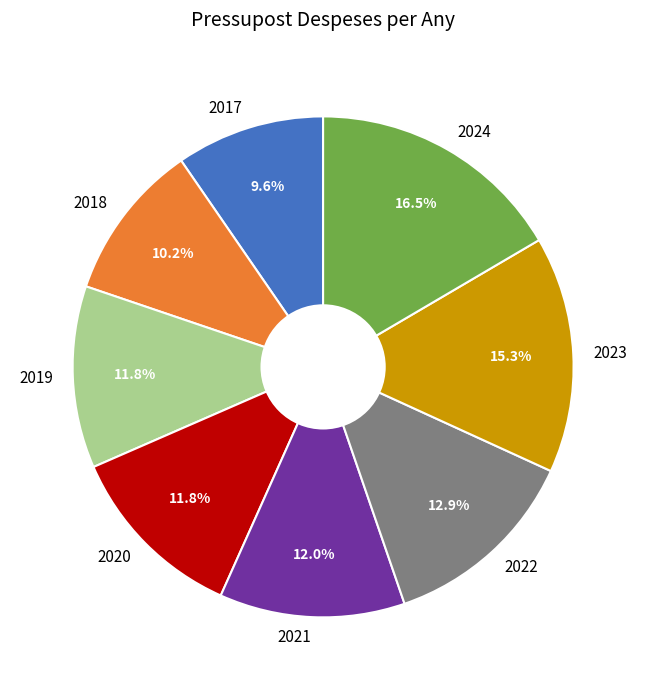

Is there a majority slice in this chart?

No